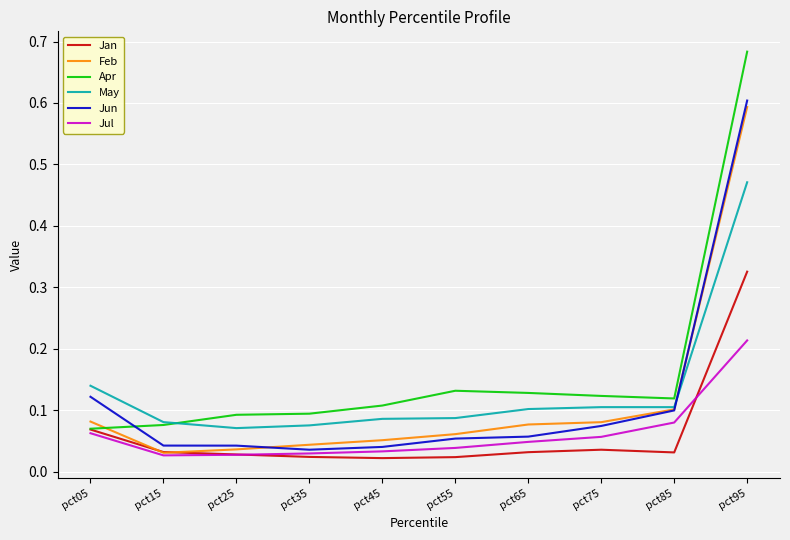

At which category does the chart reach its peak across all series?

pct95